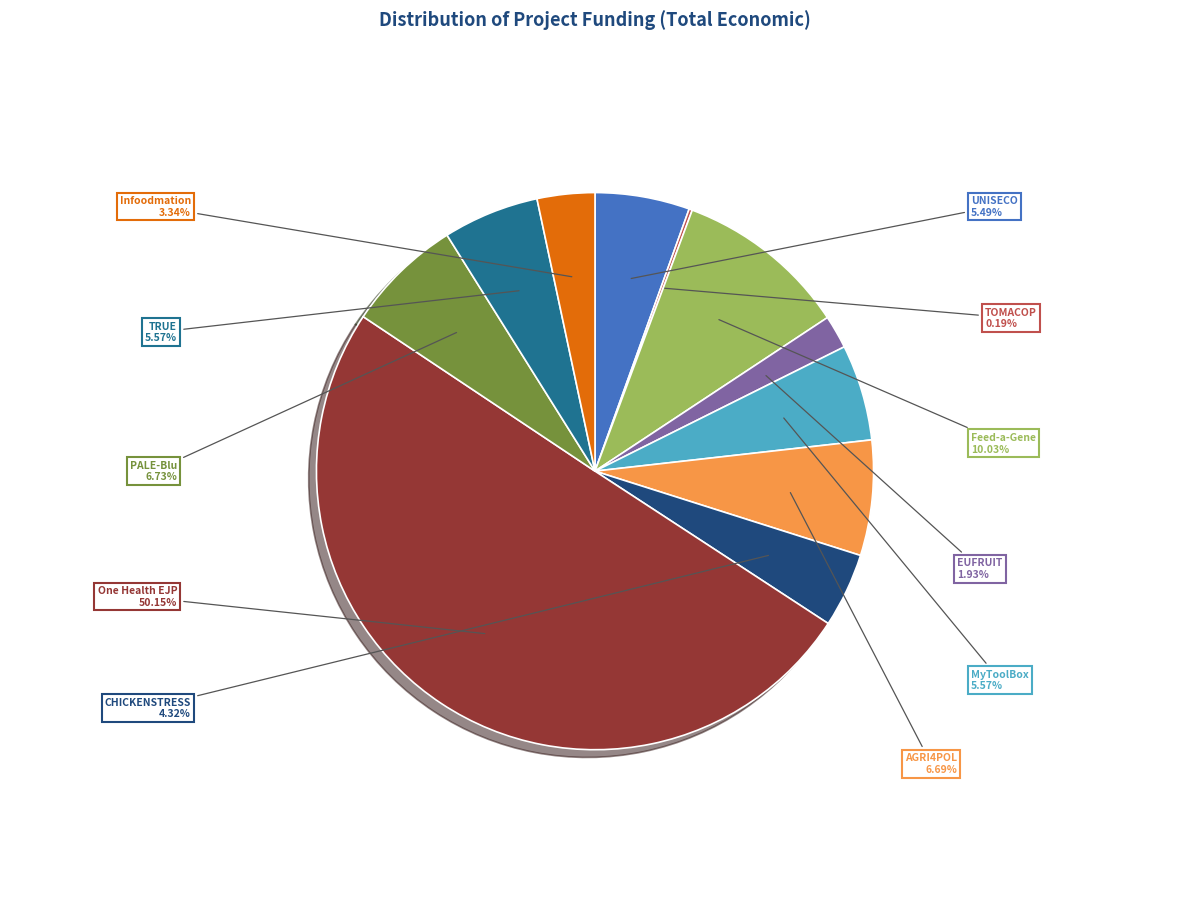

Between UNISECO and Feed-a-Gene, which is larger?

Feed-a-Gene